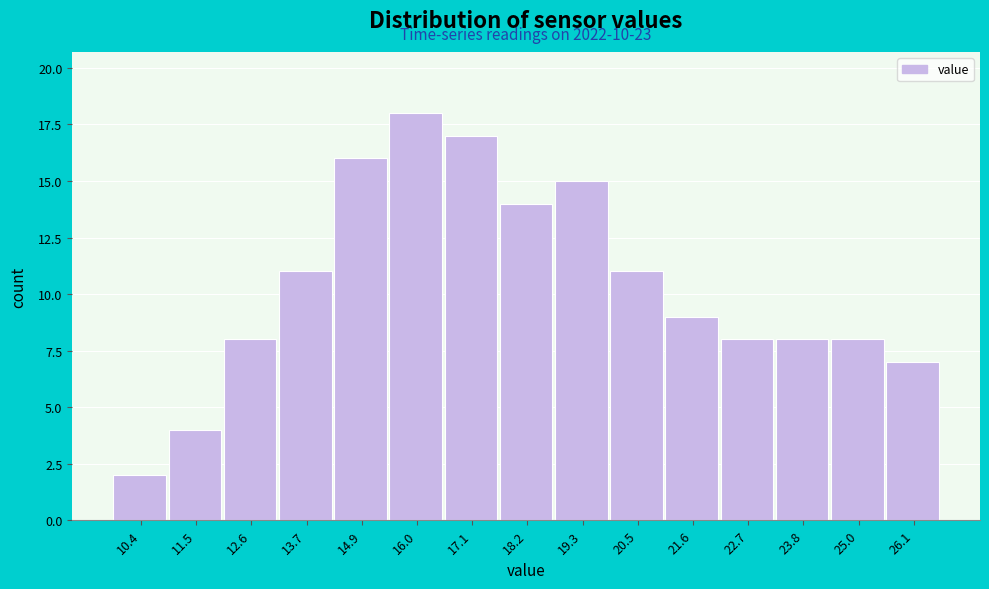

Which range on the x-axis has the tallest bar?

15.4 to 16.6